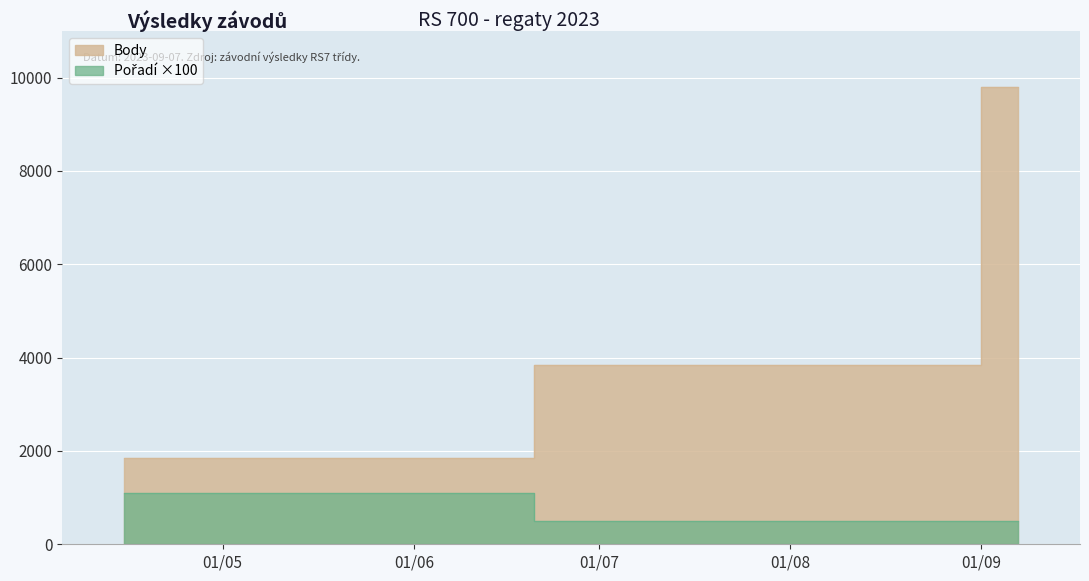

Between 2023-08-26 and 2023-09-07, which is larger?

2023-09-07